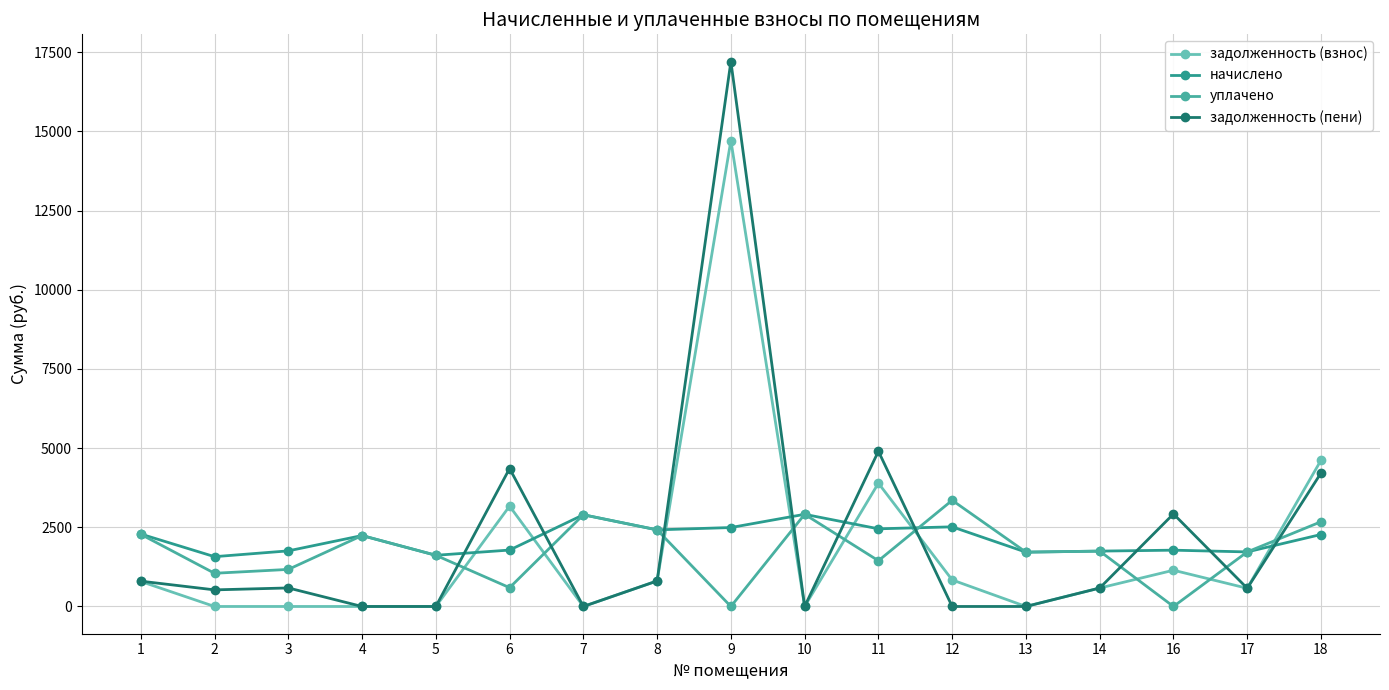

Where do задолженность (пени) and уплачено first cross each other?

5 and 6